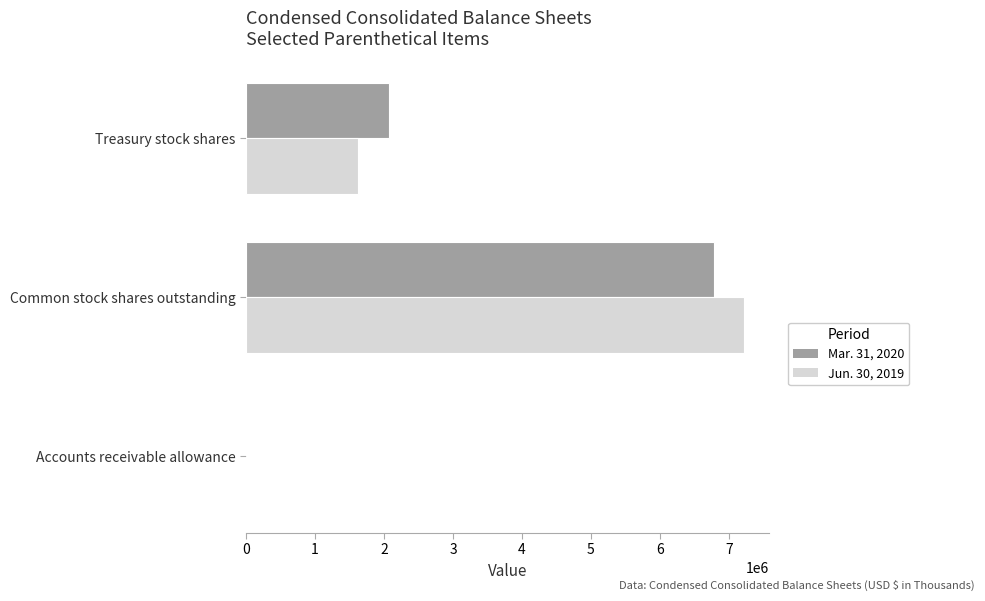

What is the total value across all series at Common stock shares outstanding?

14016468